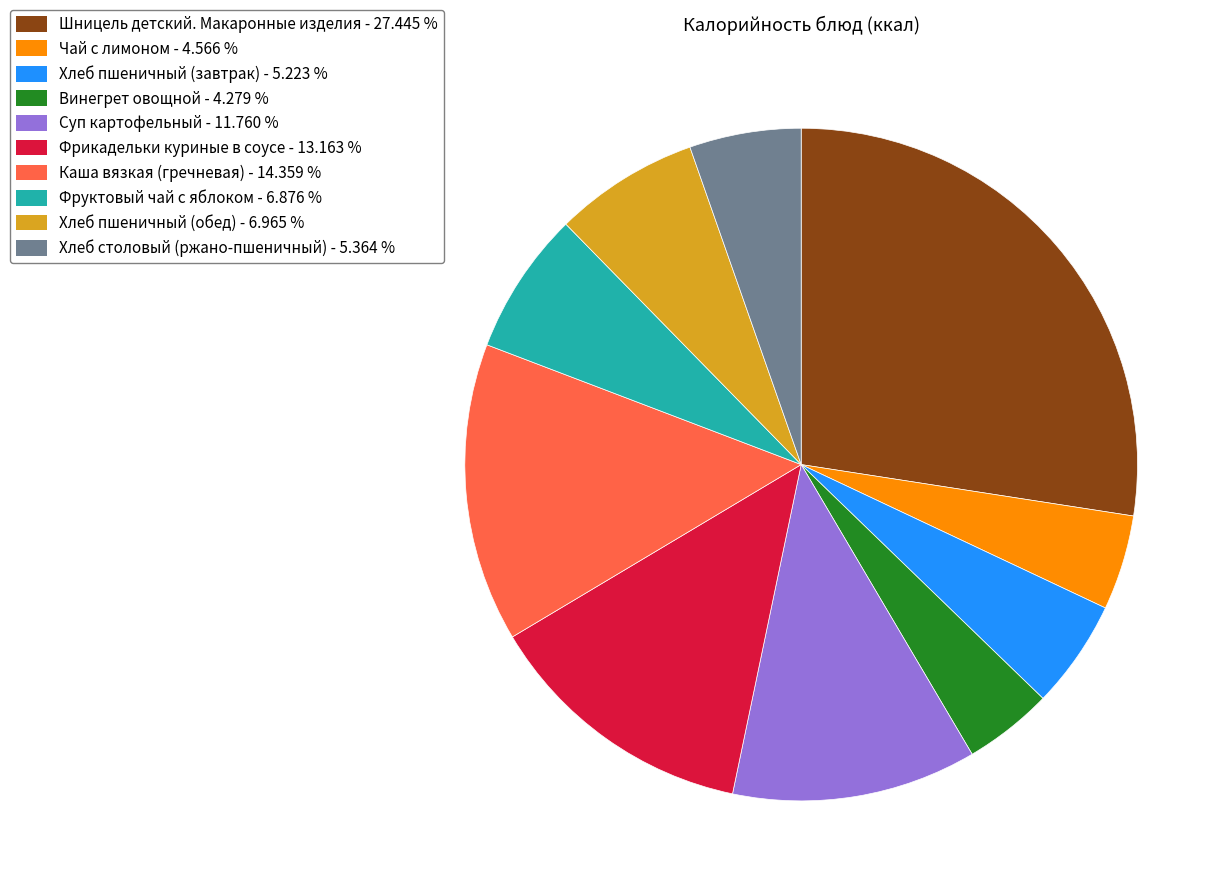

Is it true that Каша вязкая (гречневая) is 26% of the pie?

False